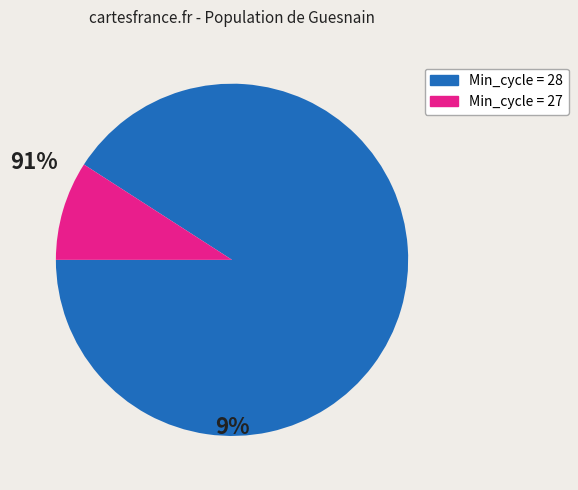

Is there any slice that represents more than half of the pie?

Yes